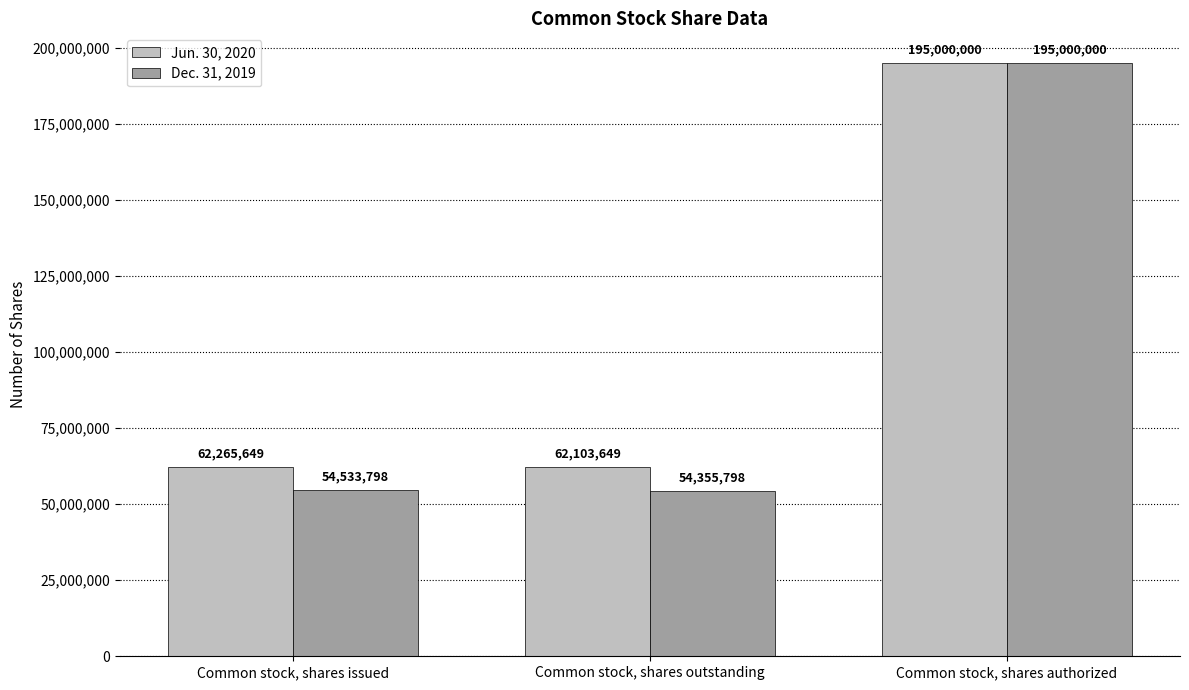

What is the greatest value displayed?

195000000